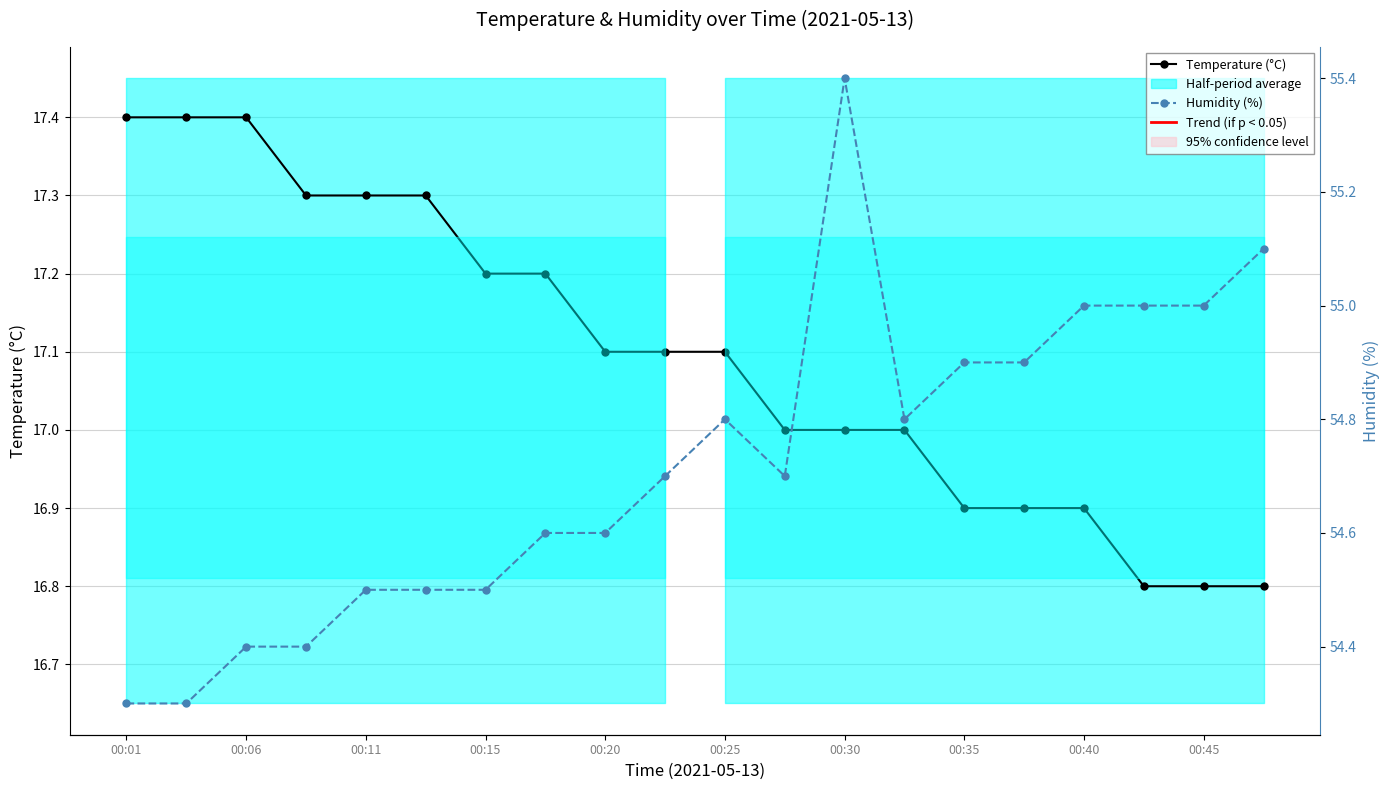

How many categories are shown in the chart?

20